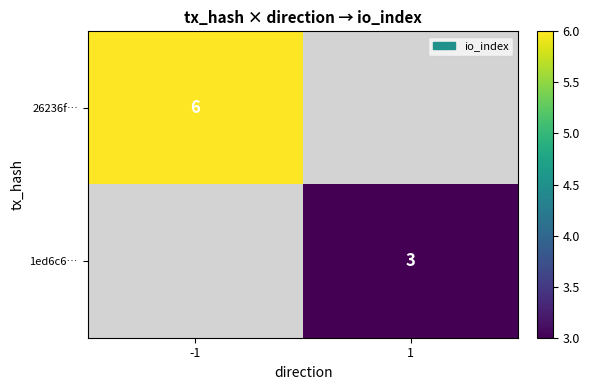

How many data points does each series have?

2